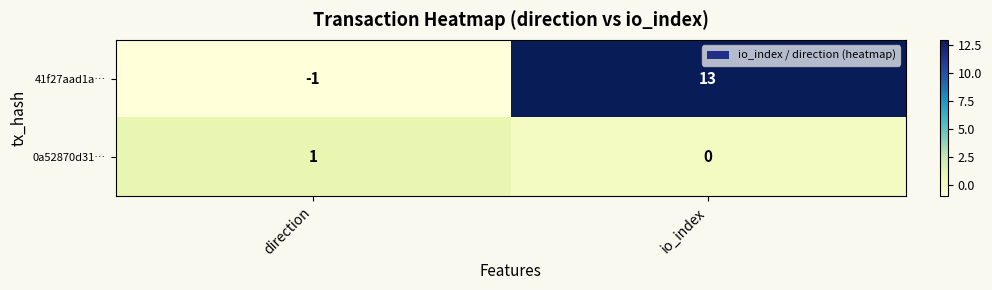

Which series changed the most between direction and io_index?

41f27aad1a…